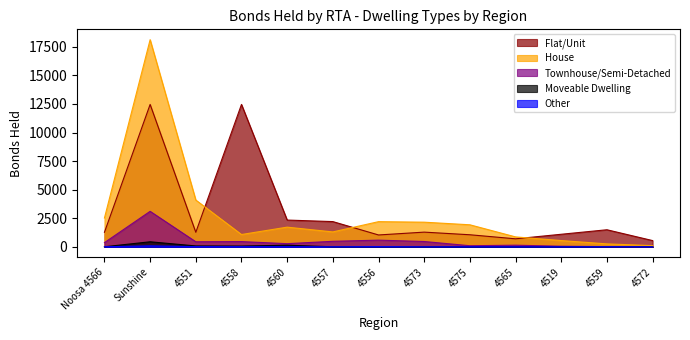

What is the total value across all series at 4572?

664